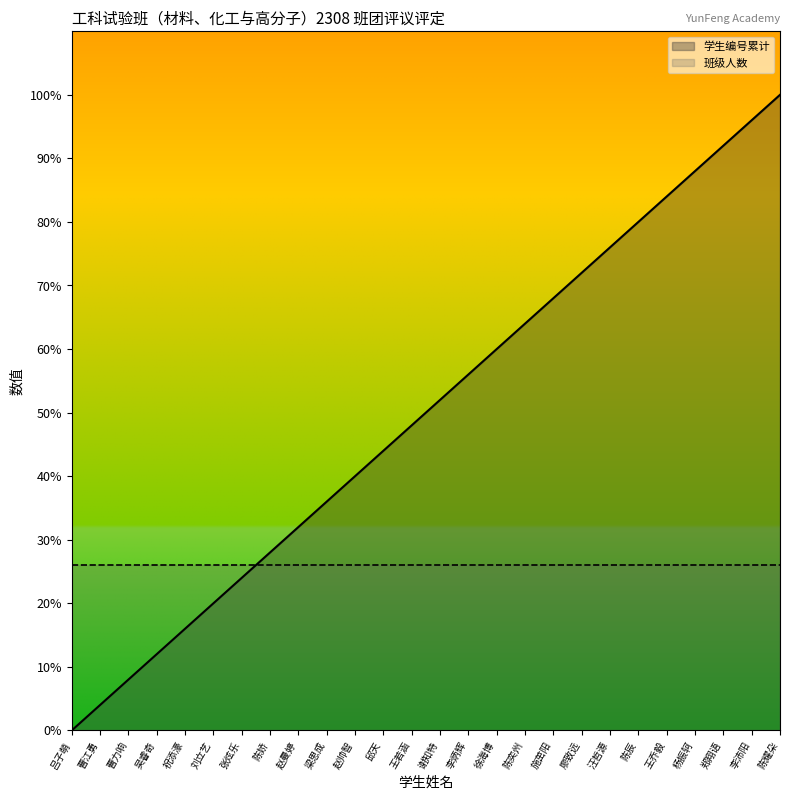

How many lines are shown in the chart?

2